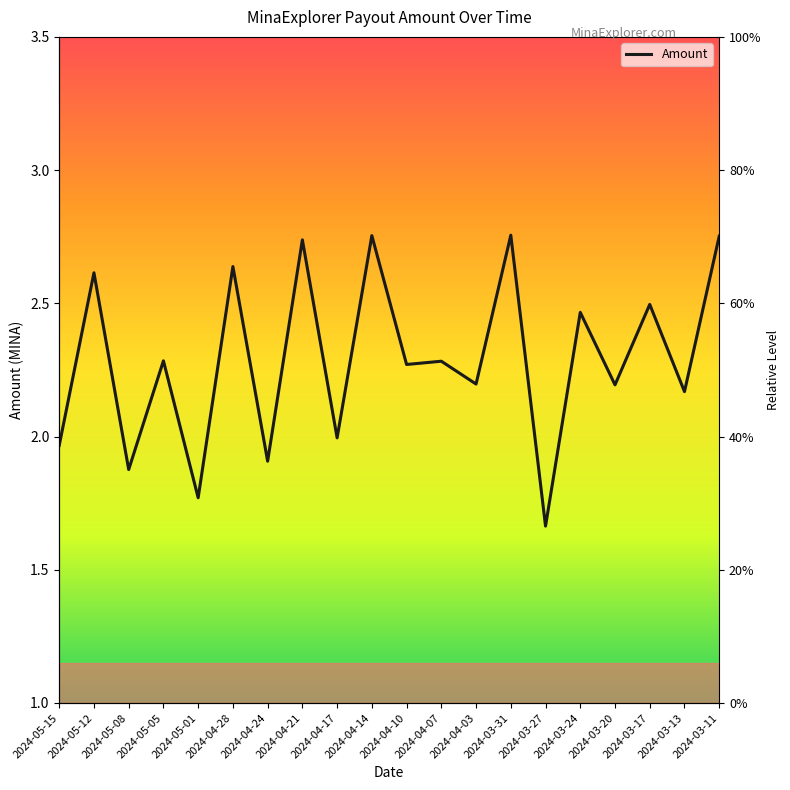

How many categories are shown in the chart?

20